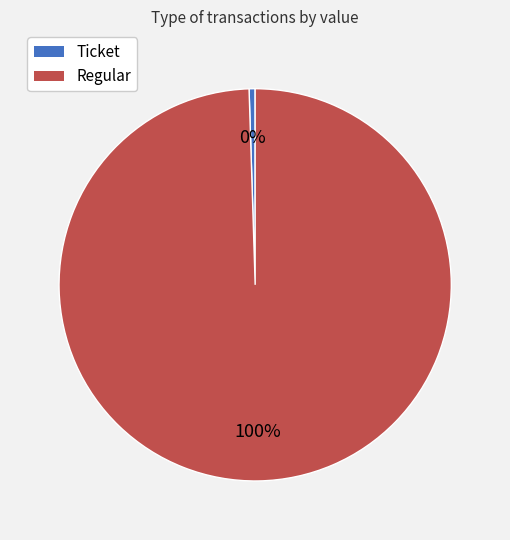

The Regular slice represents 100% of the pie. True or false?

True